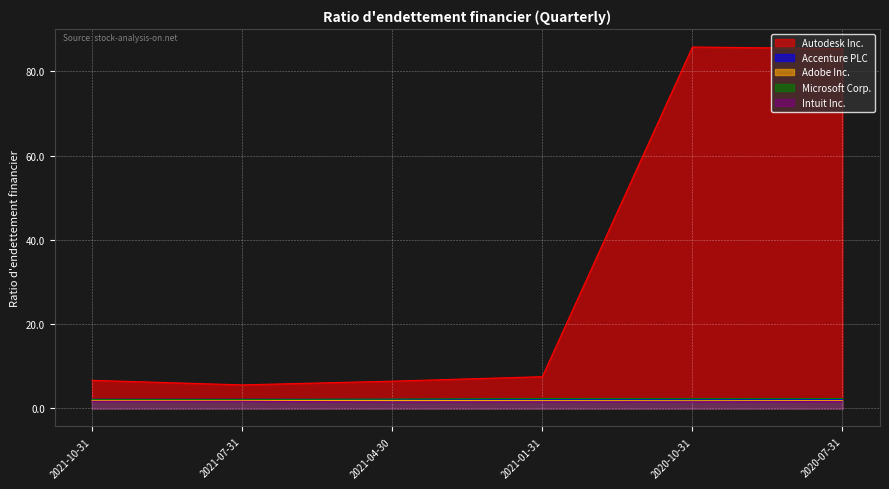

How many interior local peaks does the Accenture PLC series have?

1